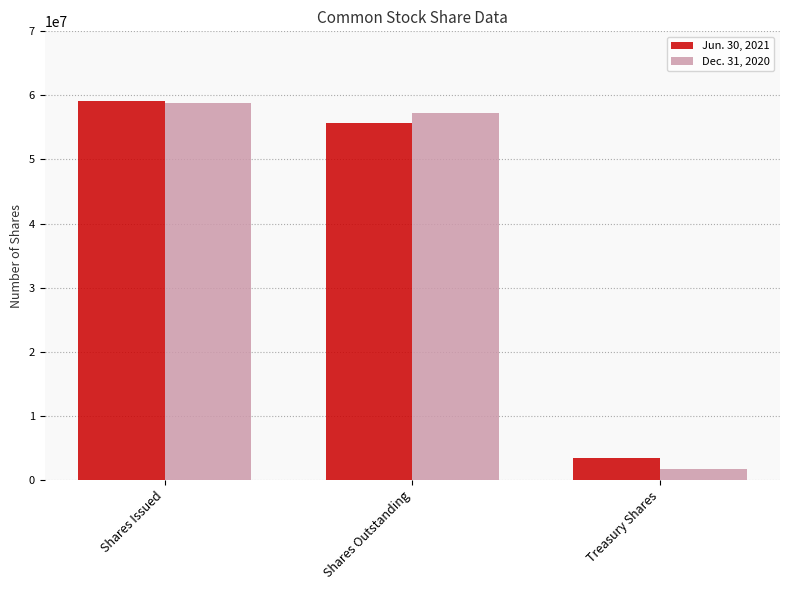

Which series has the largest range (max minus min)?

Dec. 31, 2020